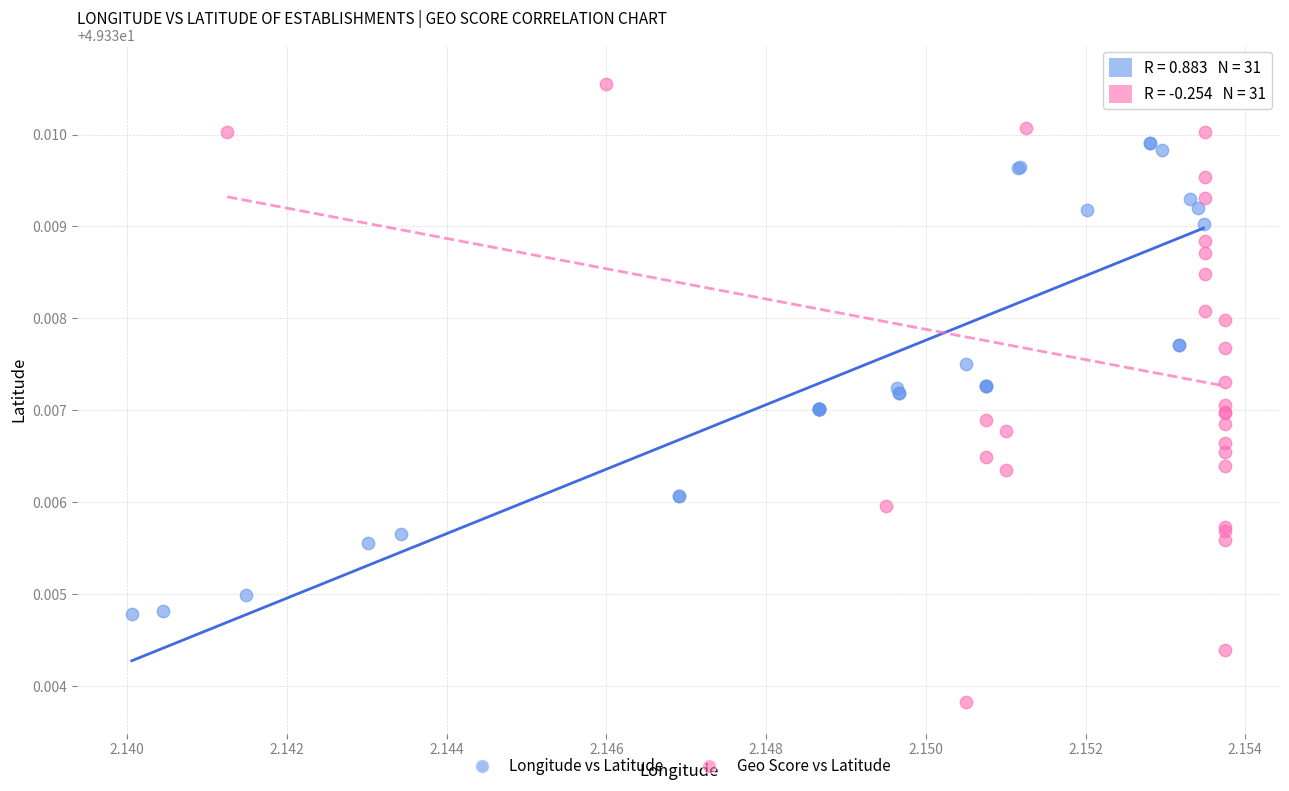

Which series has the widest spread of Y values?

Geo Score vs Latitude